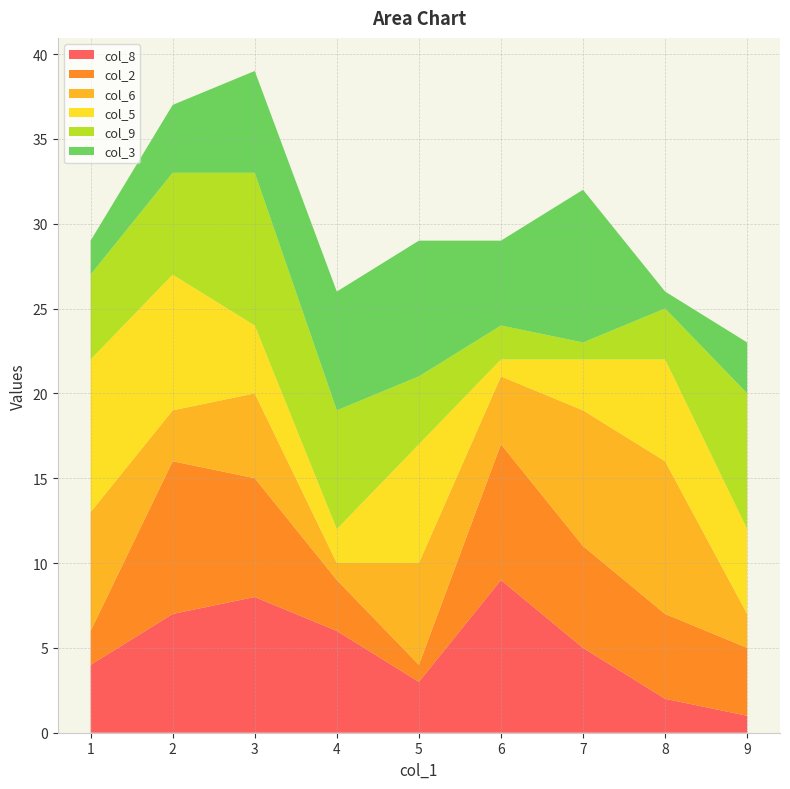

Reading left to right, list all the values displayed in this chart.

col_8: 2=7	3=8	8=2	9=1	6=9	1=4	7=5	5=3	4=6
col_2: 2=9	3=7	8=5	9=4	6=8	1=2	7=6	5=1	4=3
col_6: 2=3	3=5	8=9	9=2	6=4	1=7	7=8	5=6	4=1
col_5: 2=8	3=4	8=6	9=5	6=1	1=9	7=3	5=7	4=2
col_9: 2=6	3=9	8=3	9=8	6=2	1=5	7=1	5=4	4=7
col_3: 2=4	3=6	8=1	9=3	6=5	1=2	7=9	5=8	4=7